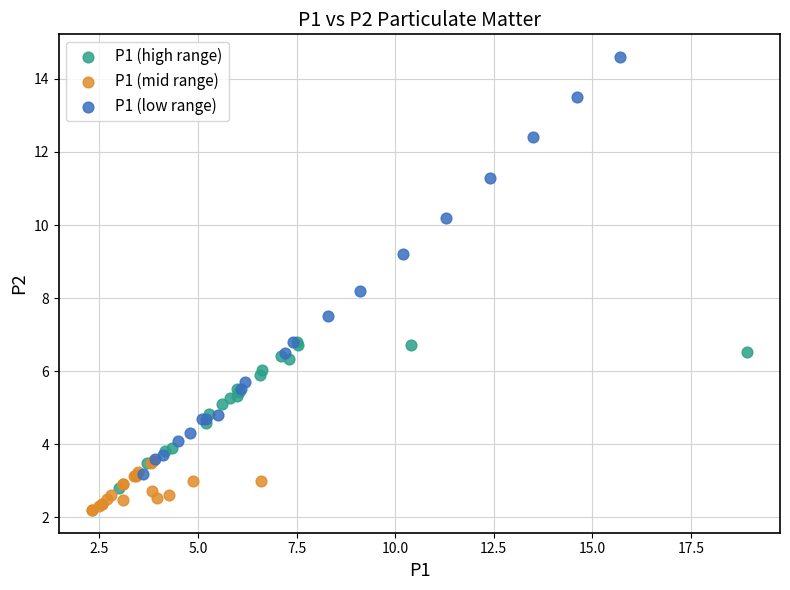

Which series reaches the minimum Y coordinate?

P1 (mid range)